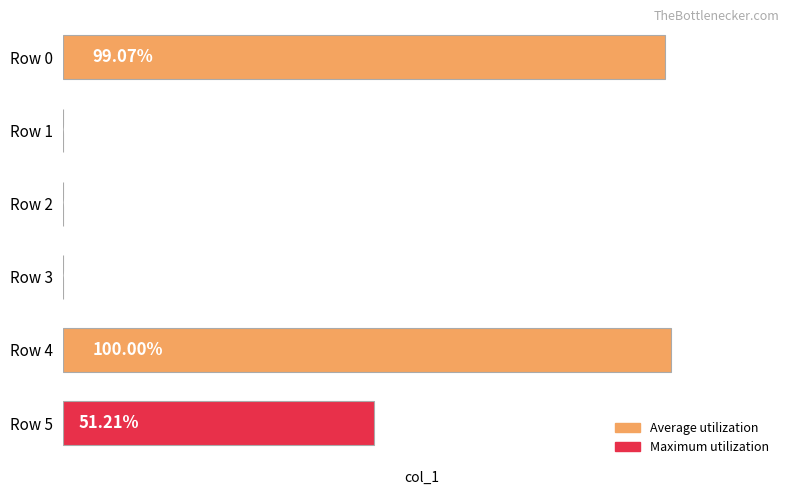

Between Row 0 and Row 2, which is larger?

Row 0